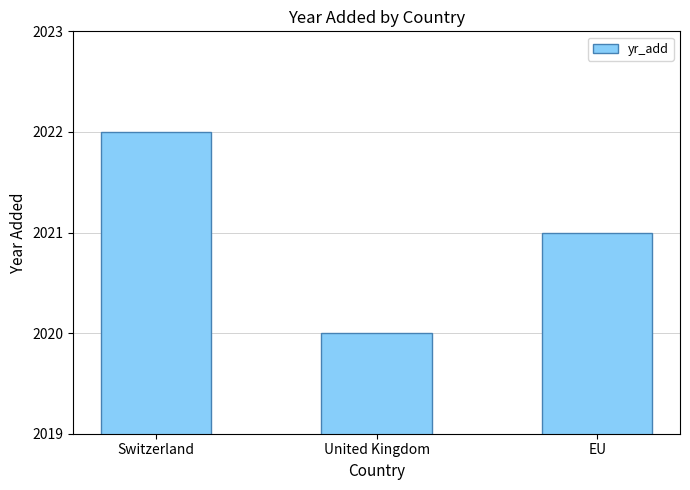

How many distinct data groups are displayed?

1